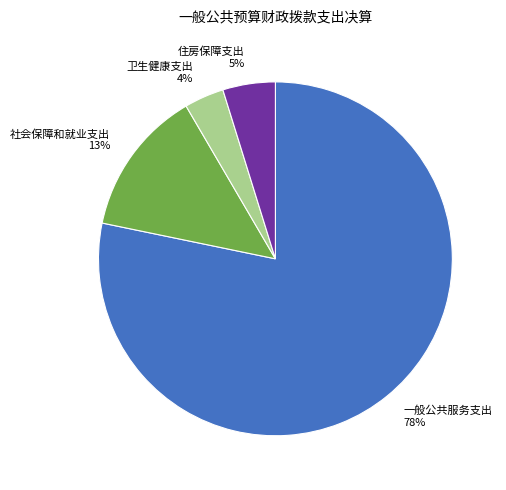

What percentage is the 住房保障支出 slice, to the nearest percent?

5%